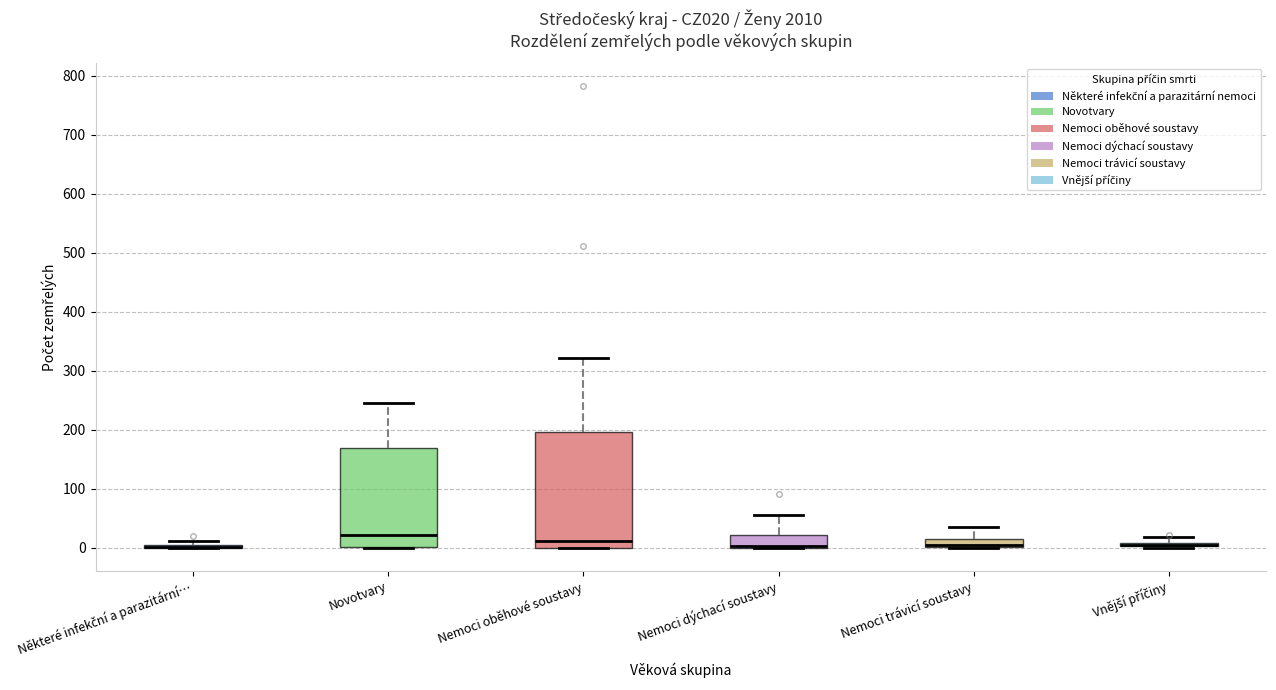

Comparing the boxes themselves (not the whiskers), which one is the tallest?

Nemoci oběhové soustavy